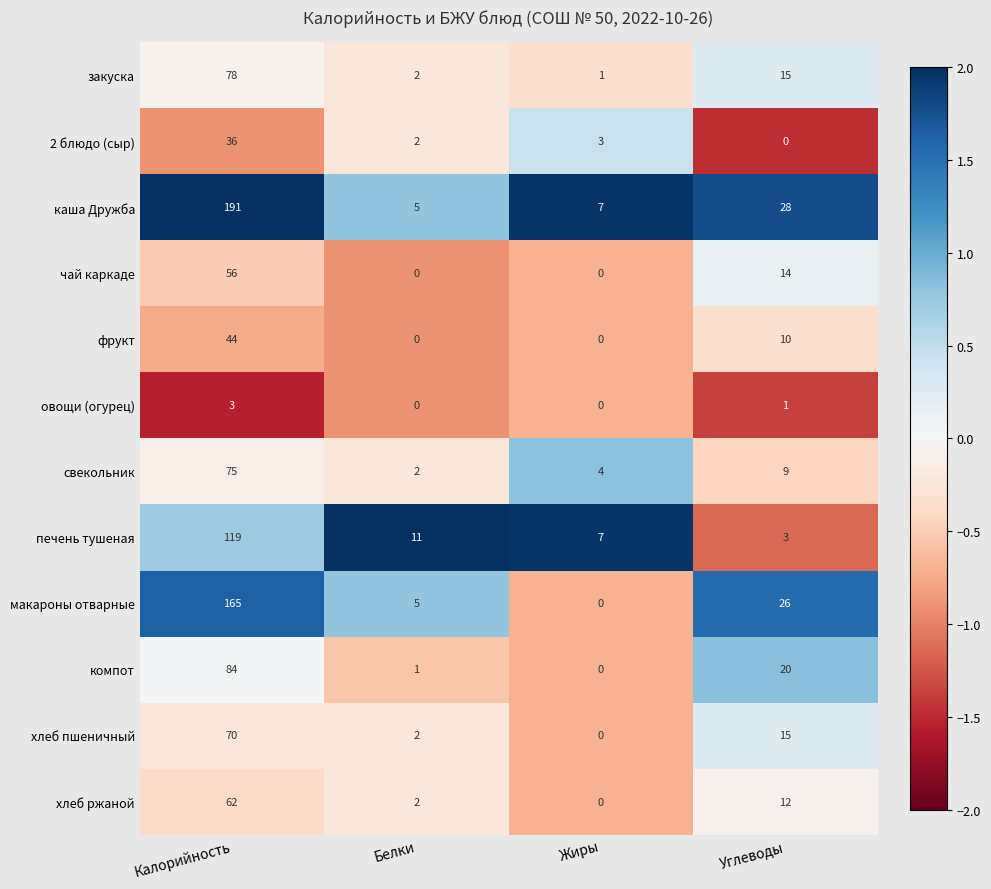

What is the minimum value shown in the chart?

0